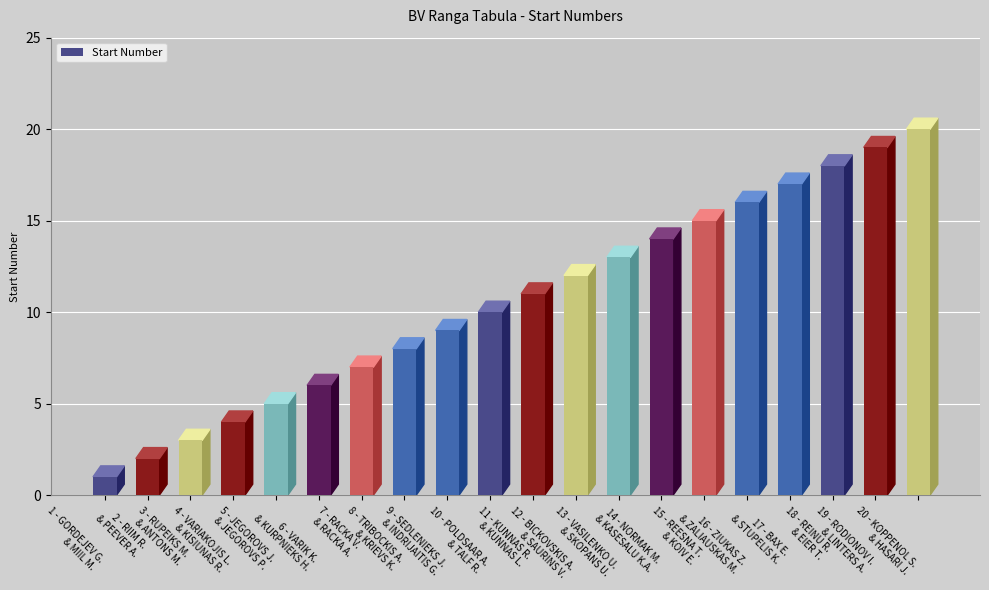

What is the ratio of the value at 1 - GORDEJEV G.
& MIIL M. to the value at 10 - POLDSAAR A.
& TALF R.?

0.1